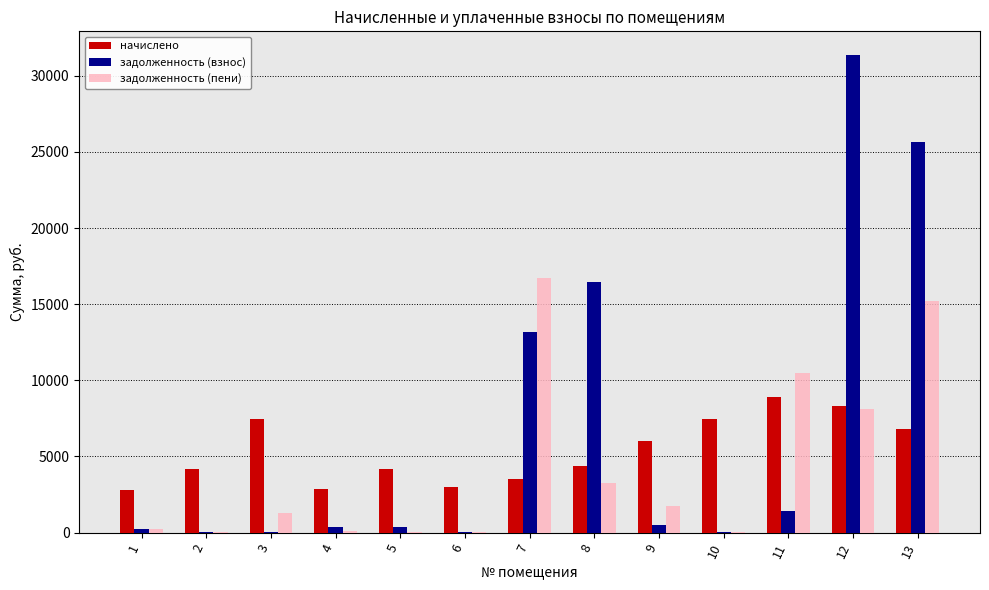

Between 2 and 10, which series saw the biggest shift?

начислено